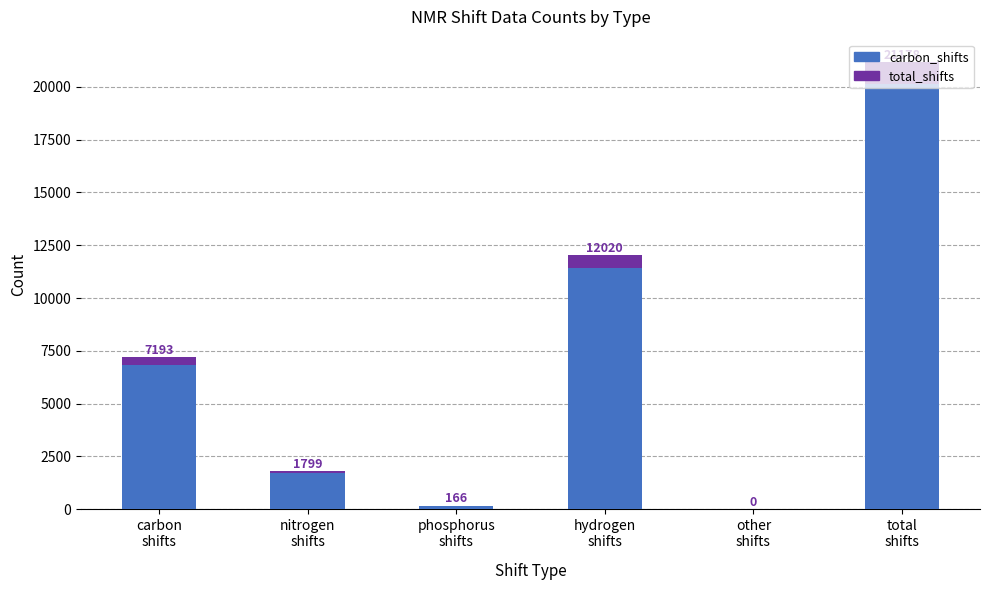

What is the difference between the maximum and minimum values in the Shift Count series?

21178.0